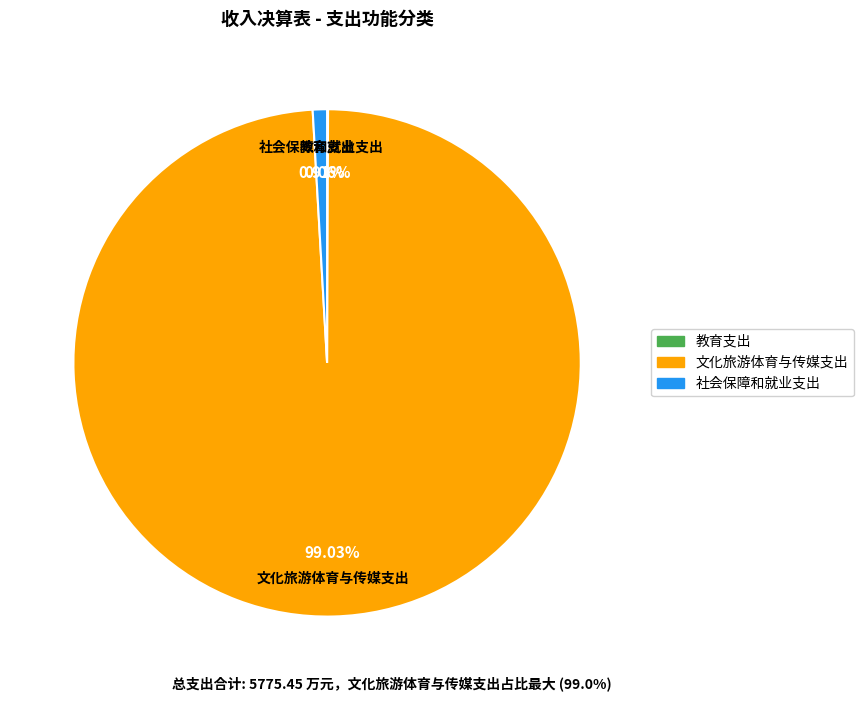

Does 社会保障和就业支出 account for over 50% of the chart?

No